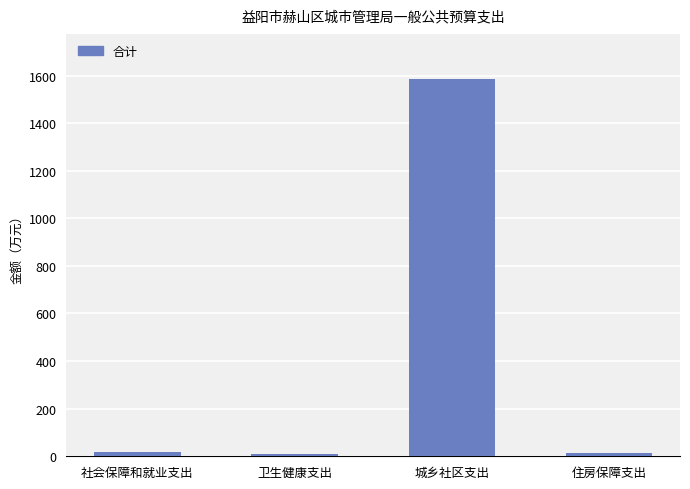

Between 社会保障和就业支出 and 城乡社区支出, which is larger?

城乡社区支出